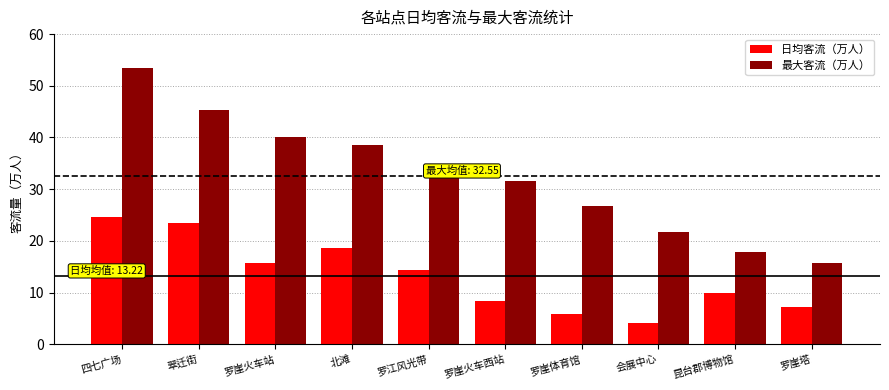

The 最大客流（万人） series shows 34.9 at 罗江风光带. True or false?

True